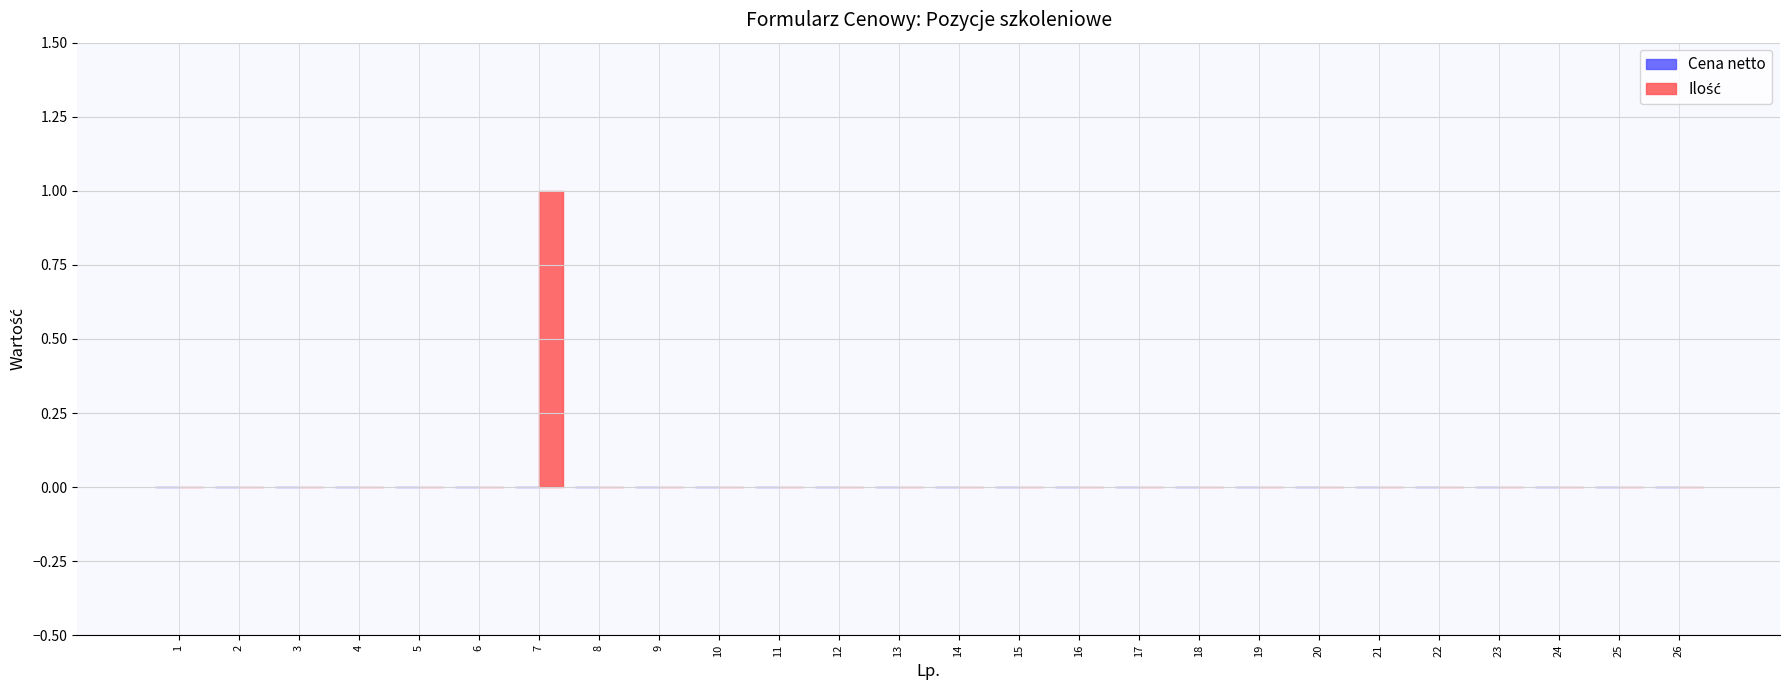

What is the greatest value displayed?

1